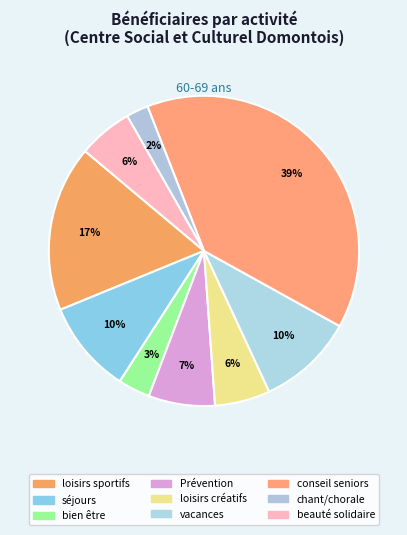

Rank the categories by value from highest to lowest.

conseil des seniors, activités de loisirs sportifs, un temps pendant les vacances, séjours, Prévention, ateliers de loisirs créatifs, beauté solidaire, activités de bien être, atelier chant/chorale